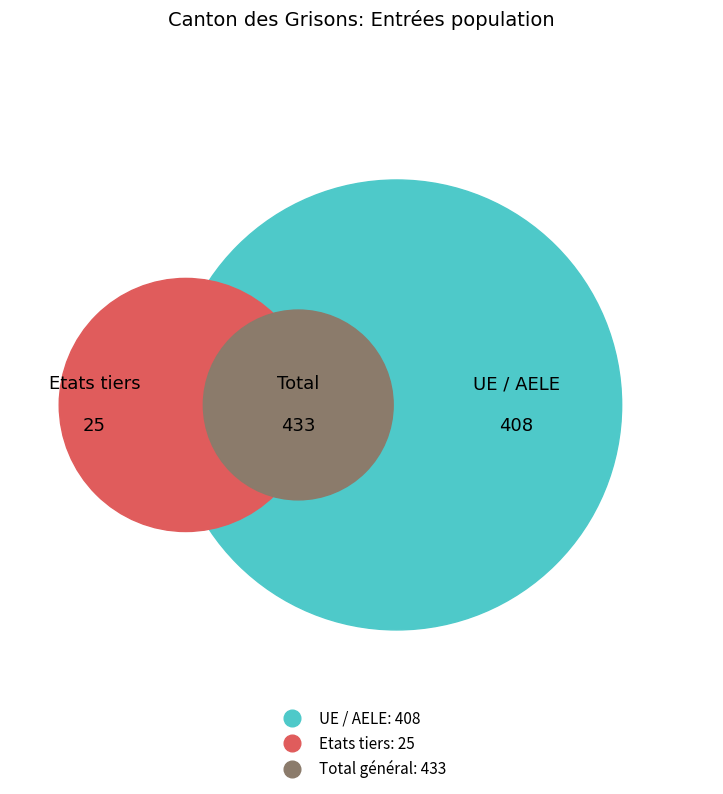

To the nearest percent, what is the difference between the largest and smallest slice percentages?

97%